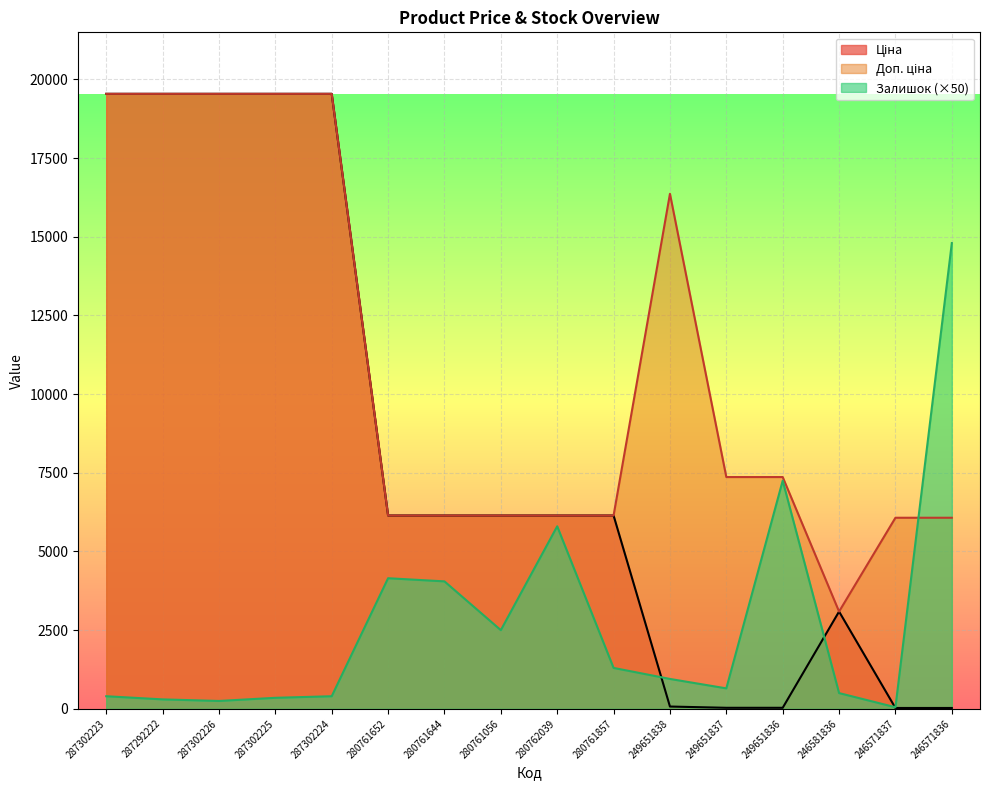

Where does the Ціна series first go above 6143?

287302223